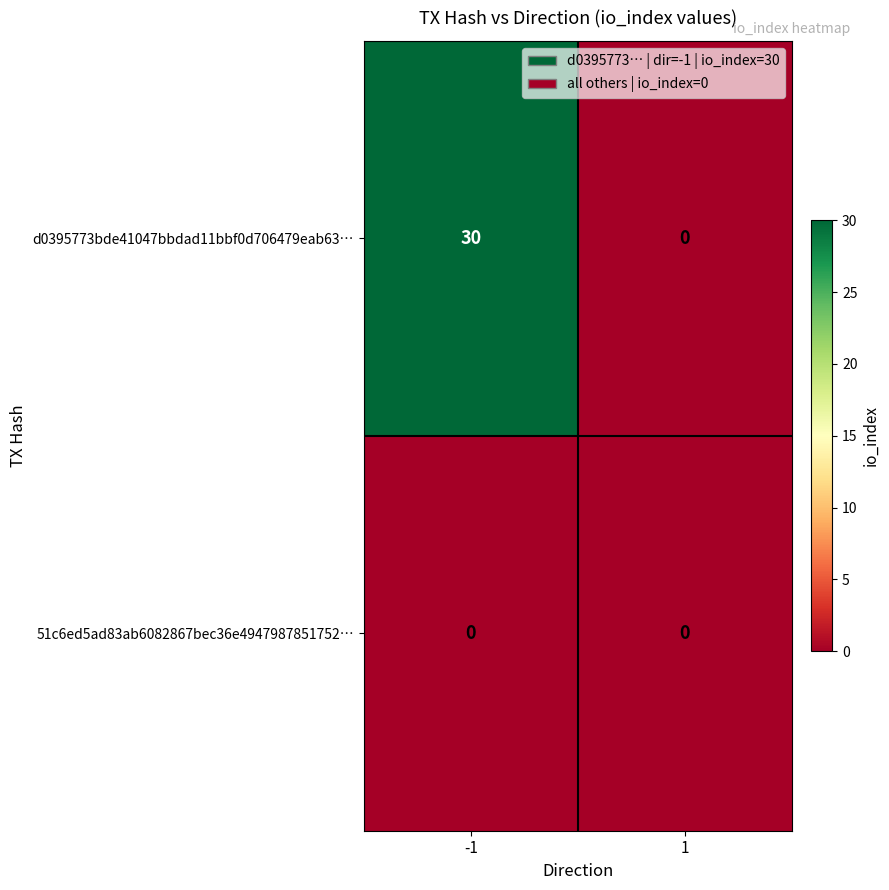

Reading left to right, extract all data points from this chart.

d0395773bde41047bbdad11bbf0d706479eab63…: -1=30	1=0
51c6ed5ad83ab6082867bec36e4947987851752…: -1=0	1=0